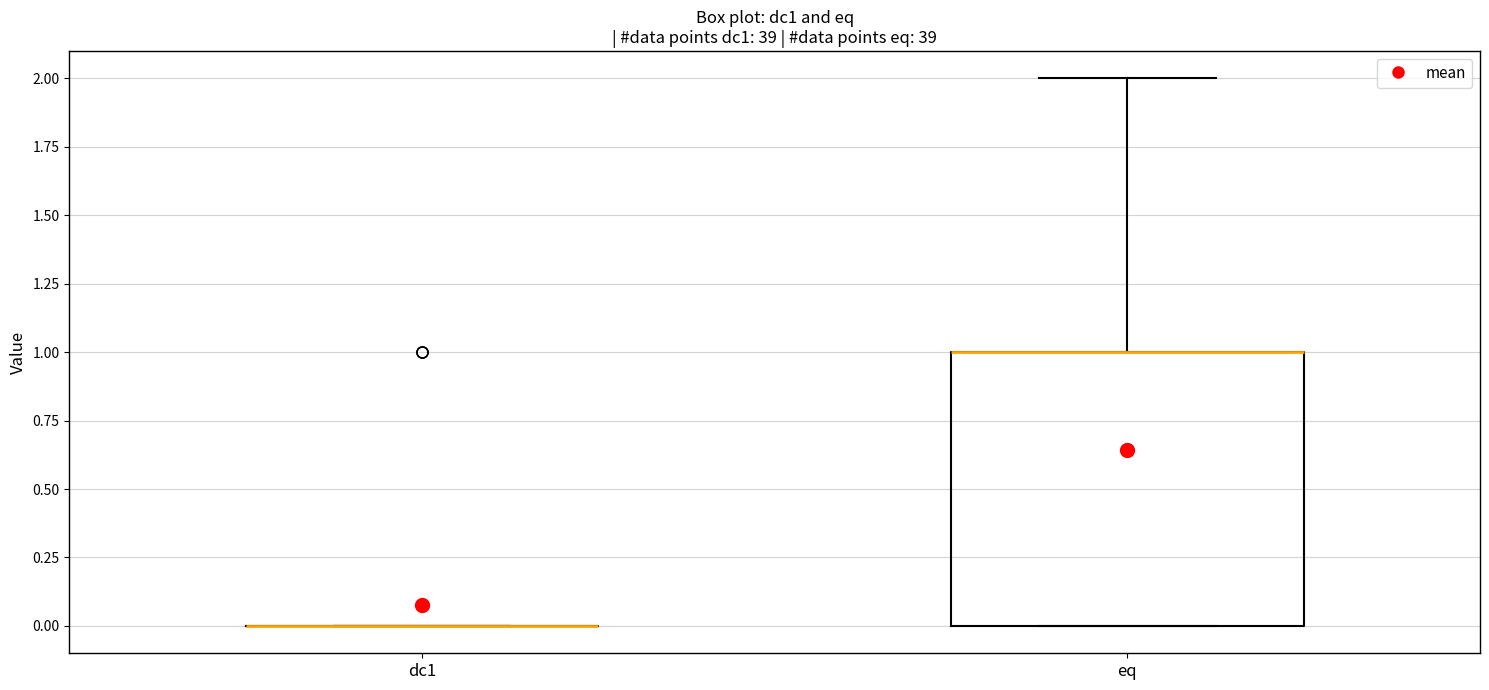

Reading left to right, transcribe this box plot: for each box, give where its median line is, the range the box spans, and where its two whiskers end, as read against the y-axis. The values are not printed on the chart, so give them approximately, as read against the axis.

dc1: box collapsed to a line at 0, whiskers 0 to 0
eq: median 1 (drawn on the box's upper edge), box 0 to 1, whiskers 0 to 2